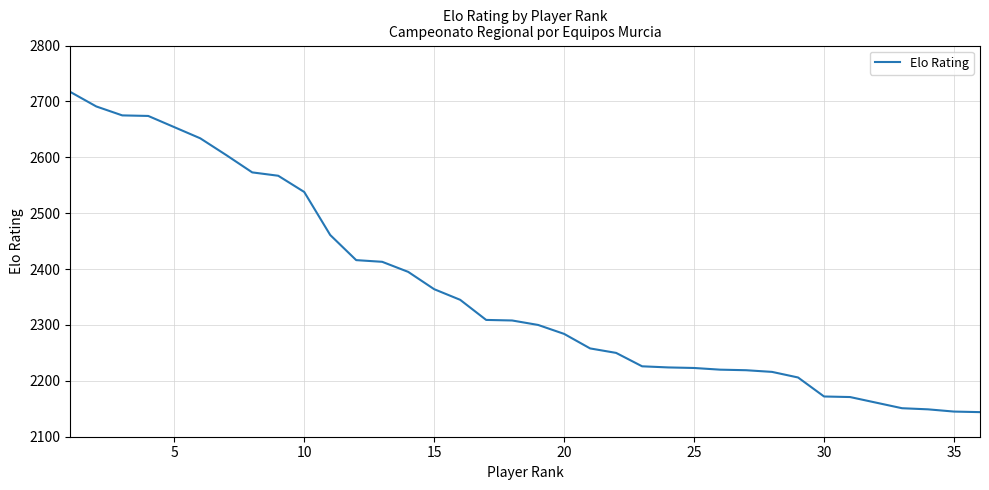

How many lines are shown in the chart?

1